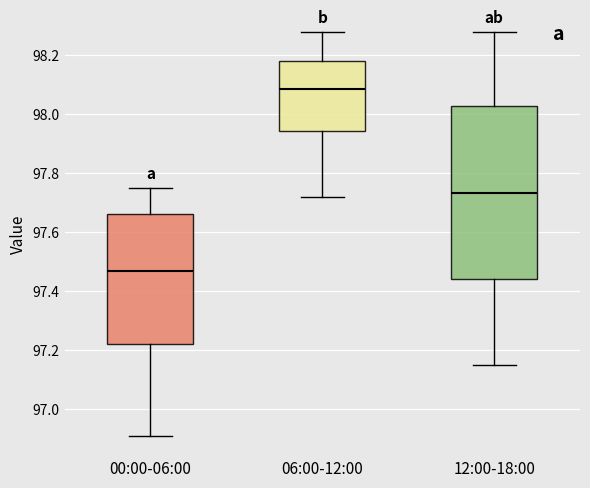

Where is the lower edge of the box for 12:00-18:00 on the y-axis? The values are not printed on the chart, so give them approximately, as read against the axis.

97.44